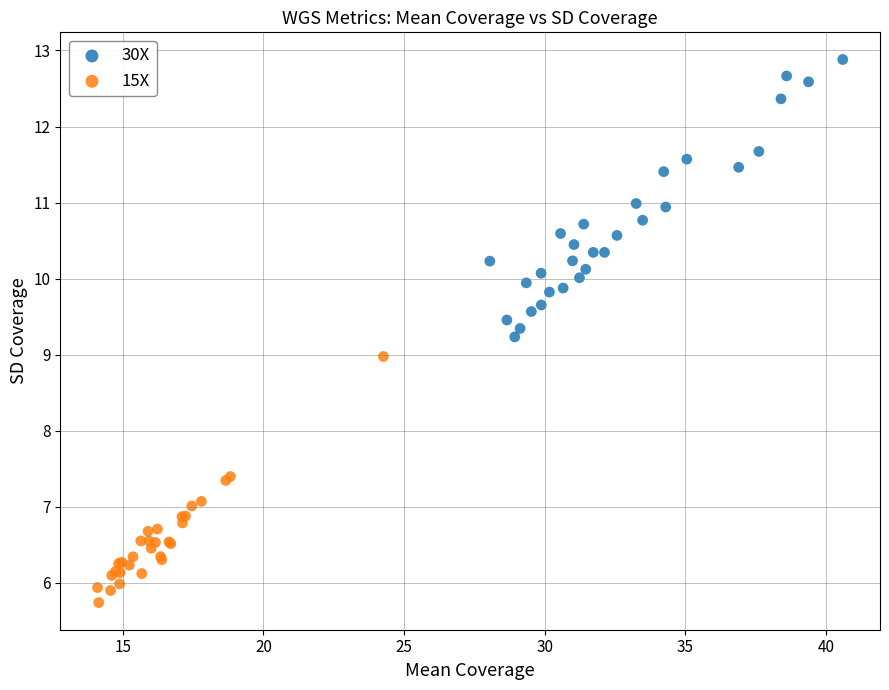

Which series reaches the minimum Y coordinate?

15X